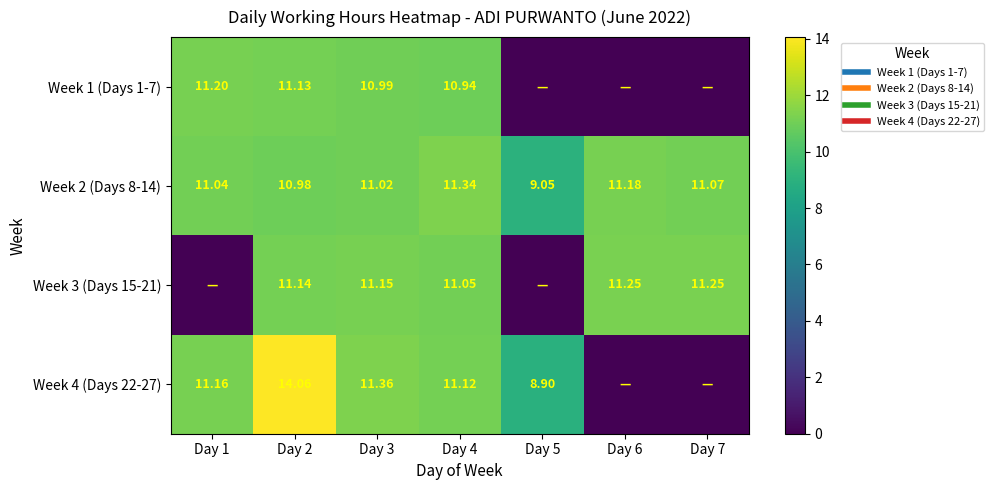

What is the difference between the highest and lowest values at Day 1?

11.2